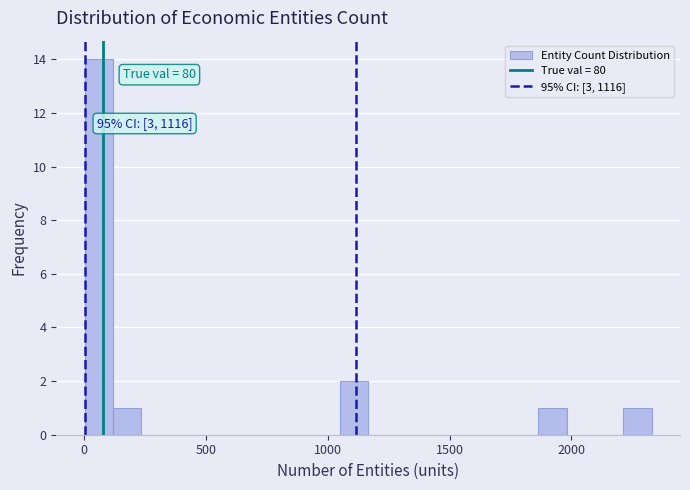

Read against the x-axis, roughly where is the centre of the tallest bar?

50